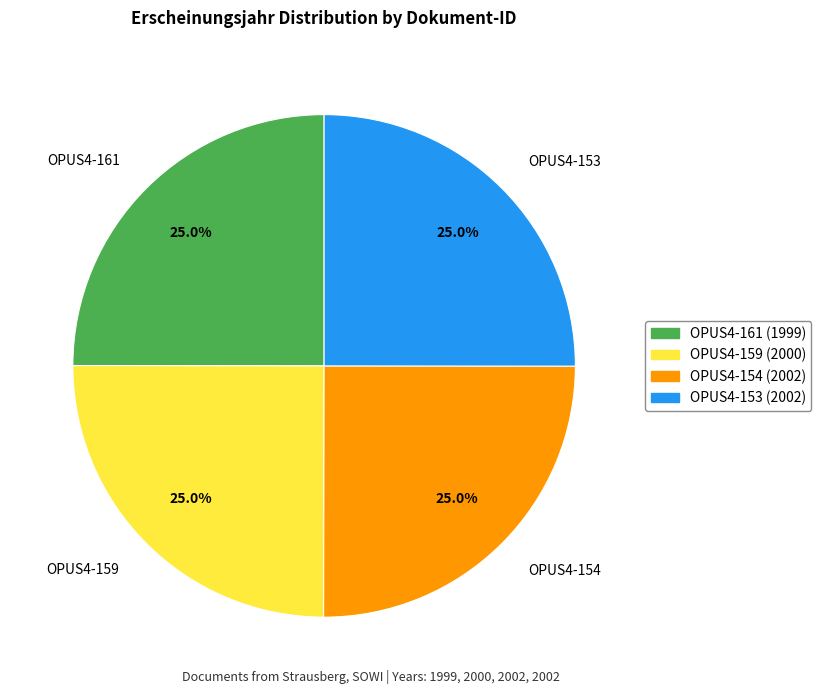

To the nearest percent, what is the average slice percentage?

25%